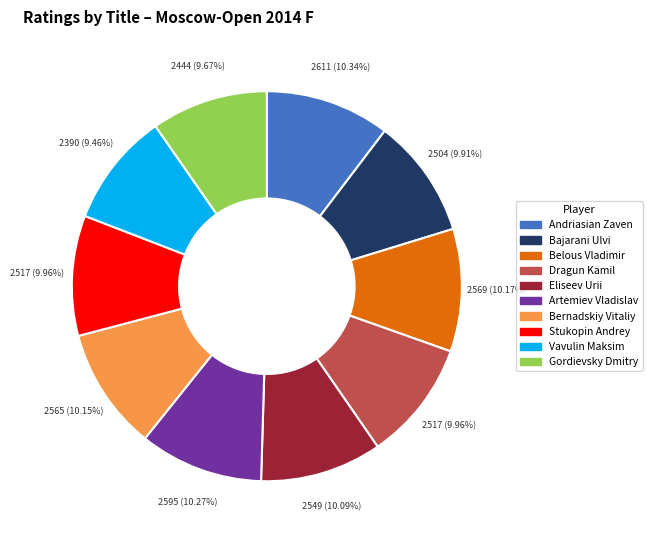

Is there a majority slice in this chart?

No